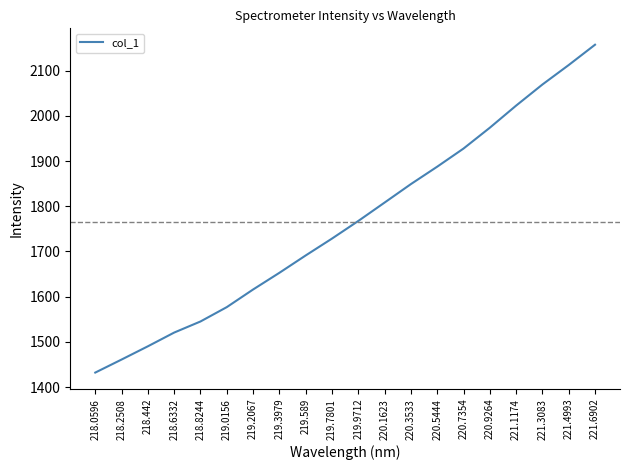

At which label does the data first exceed 1767?

219.9712